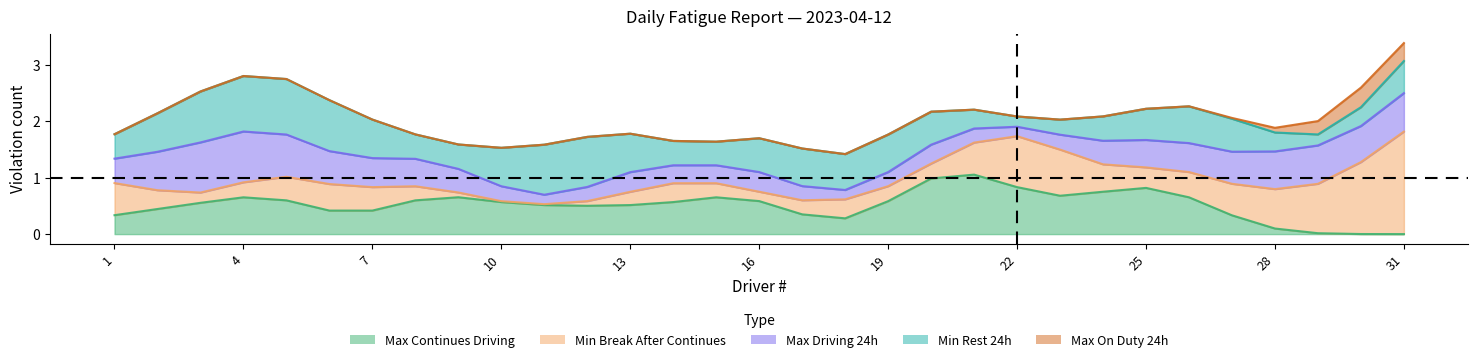

In Min Rest 24h, how many points are lower than both neighbors (excluding endpoints)?

2